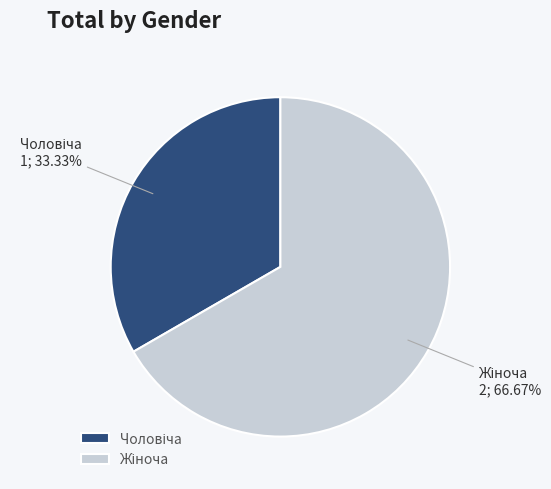

How many segments does this pie chart have?

2